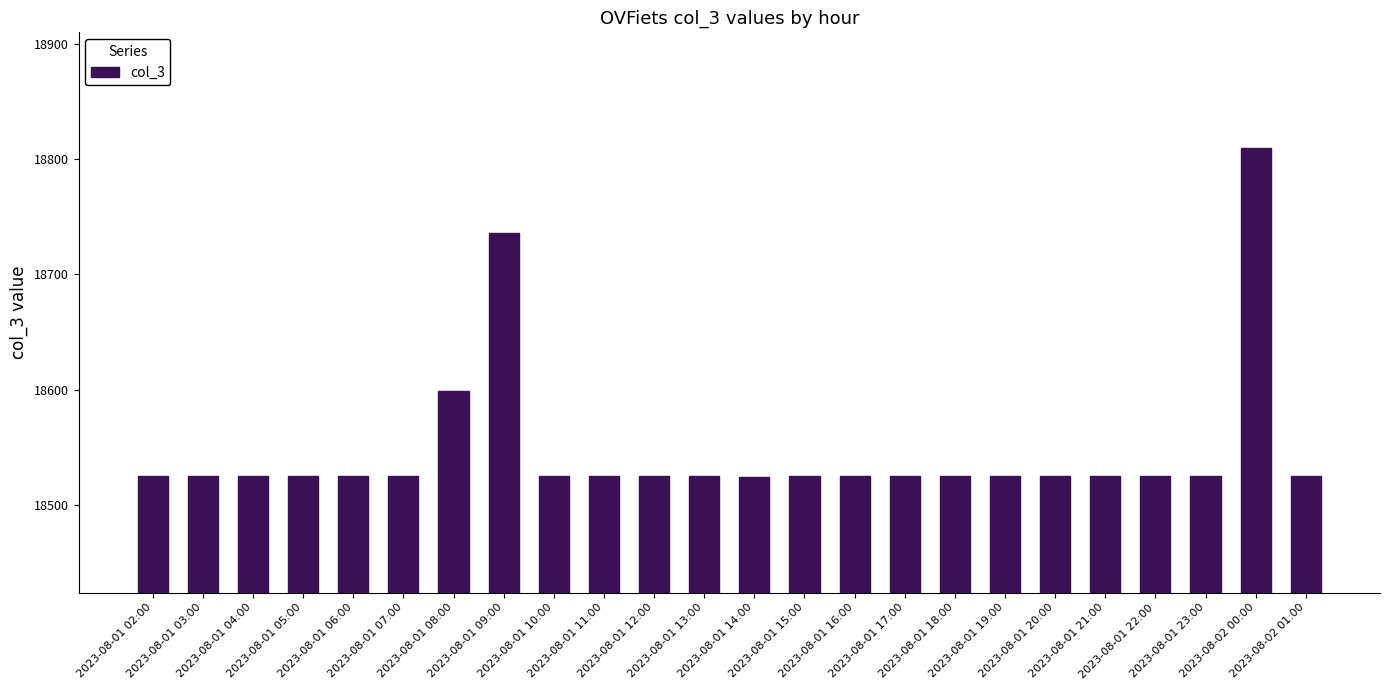

Does the chart contain any negative values?

No